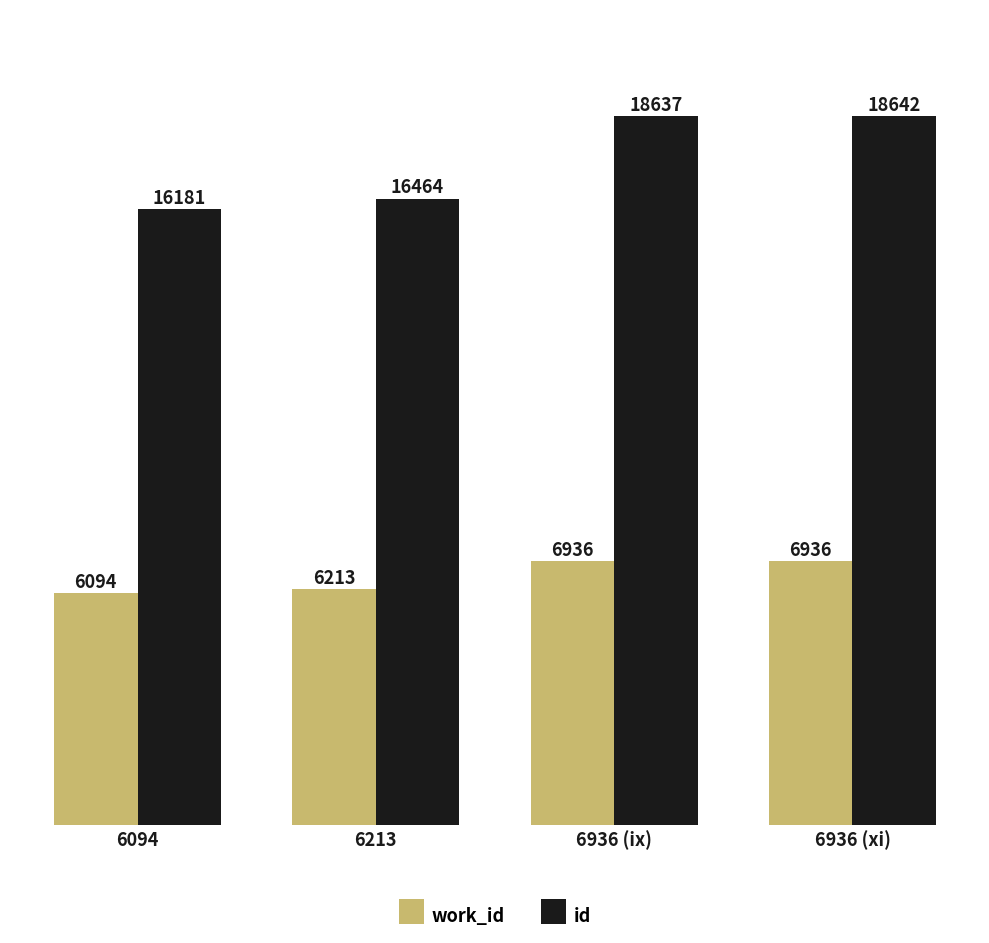

At which category is the sum across all series the highest?

6936 (xi)